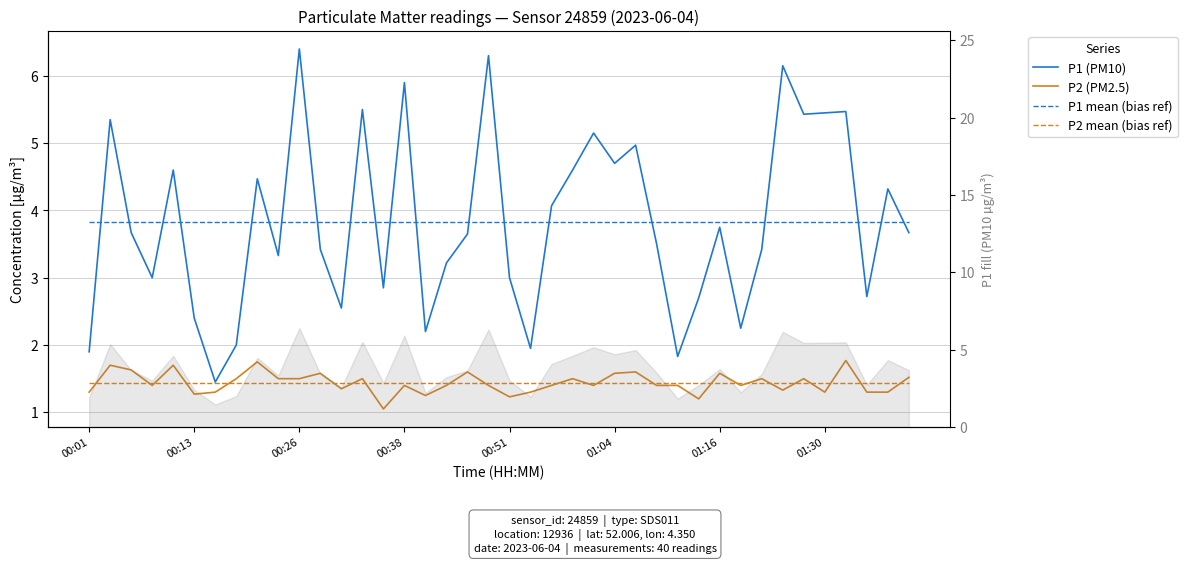

What is the approximate value of P2 mean (bias ref) at 39?

1.4